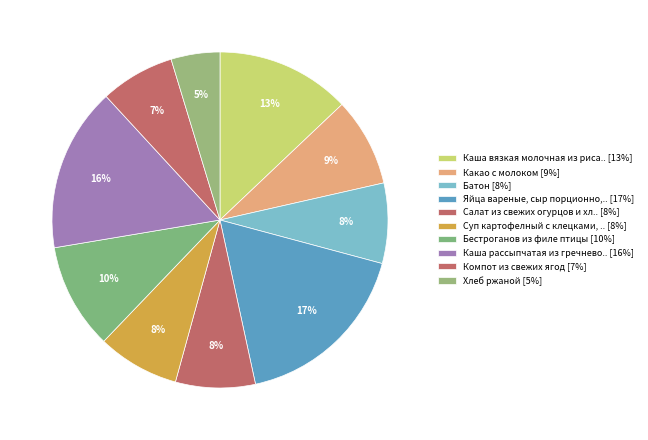

How many segments does this pie chart have?

10